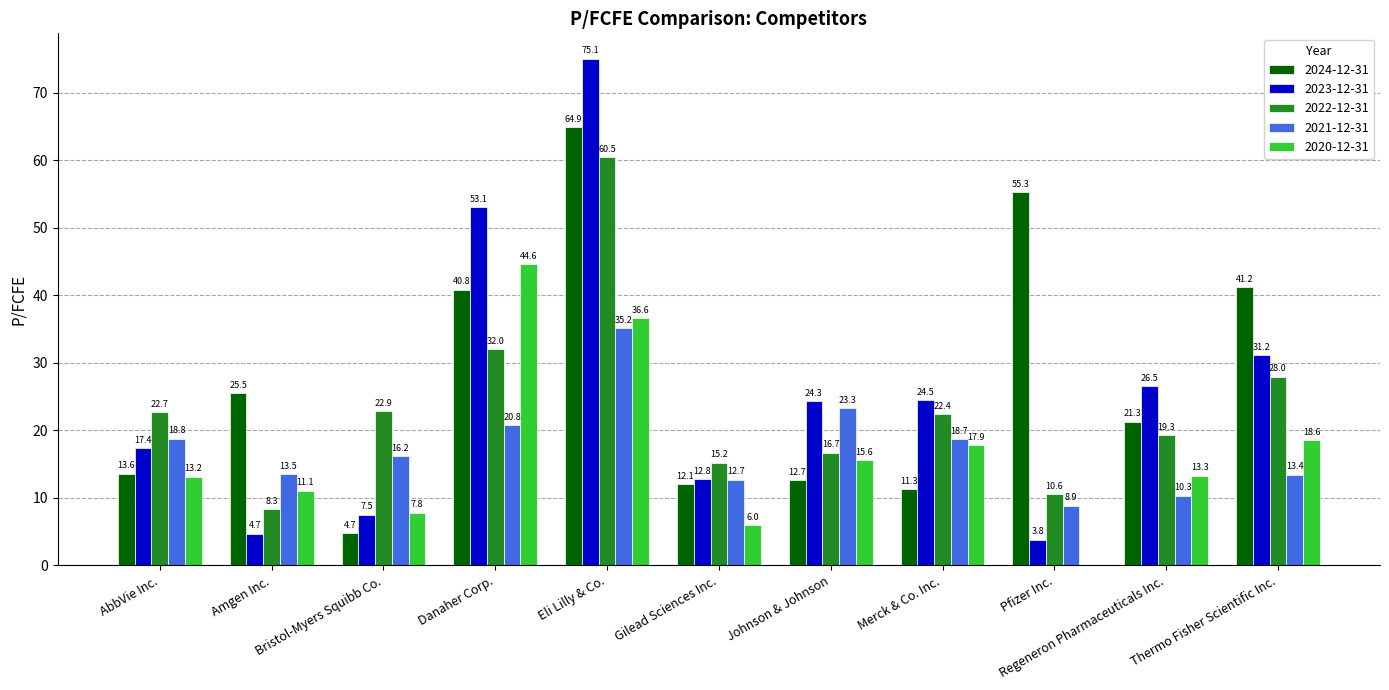

What is the maximum value for 2021-12-31?

35.2